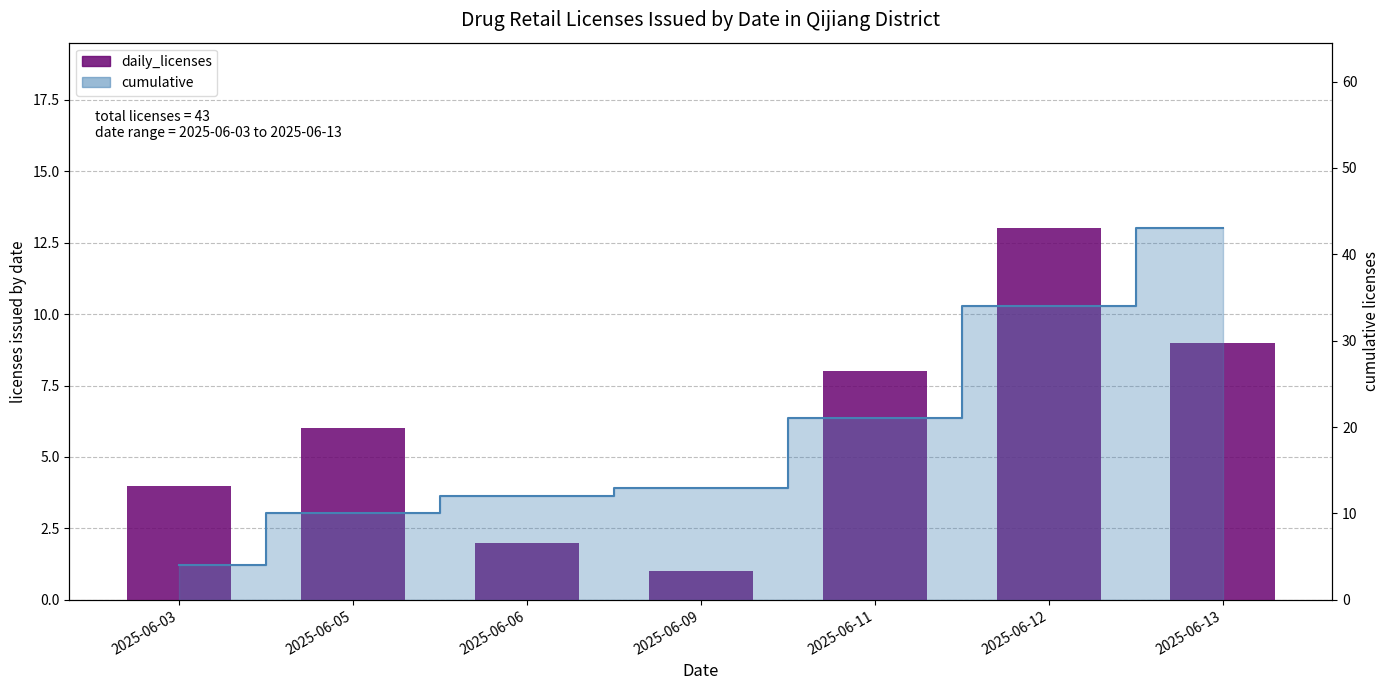

Rank the categories by value from highest to lowest.

2025-06-12, 2025-06-13, 2025-06-11, 2025-06-05, 2025-06-03, 2025-06-06, 2025-06-09